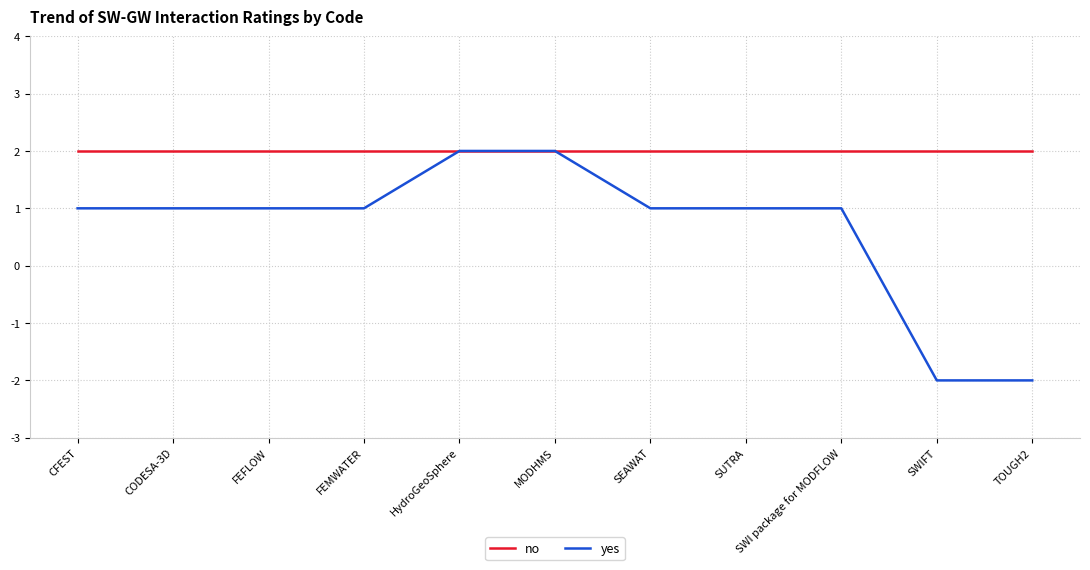

What is the minimum value shown in the chart?

-2